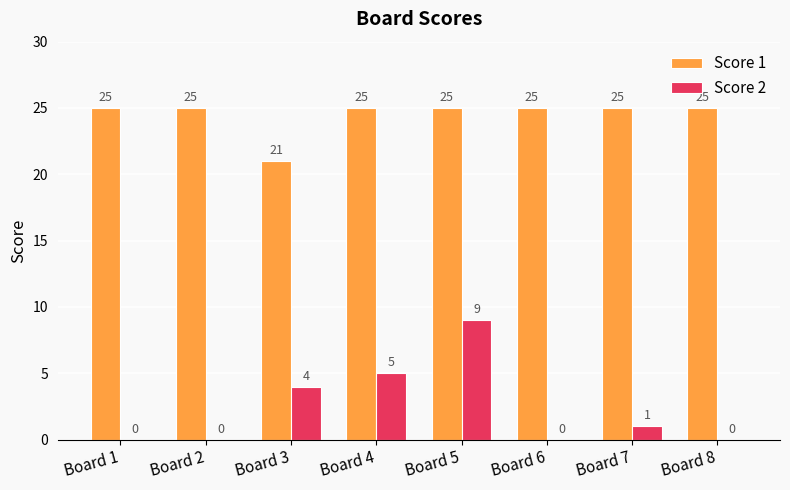

Reading right to left, what are all the values shown in this chart?

Score 1: Board 8=25	Board 7=25	Board 6=25	Board 5=25	Board 4=25	Board 3=21	Board 2=25	Board 1=25
Score 2: Board 8=0	Board 7=1	Board 6=0	Board 5=9	Board 4=5	Board 3=4	Board 2=0	Board 1=0